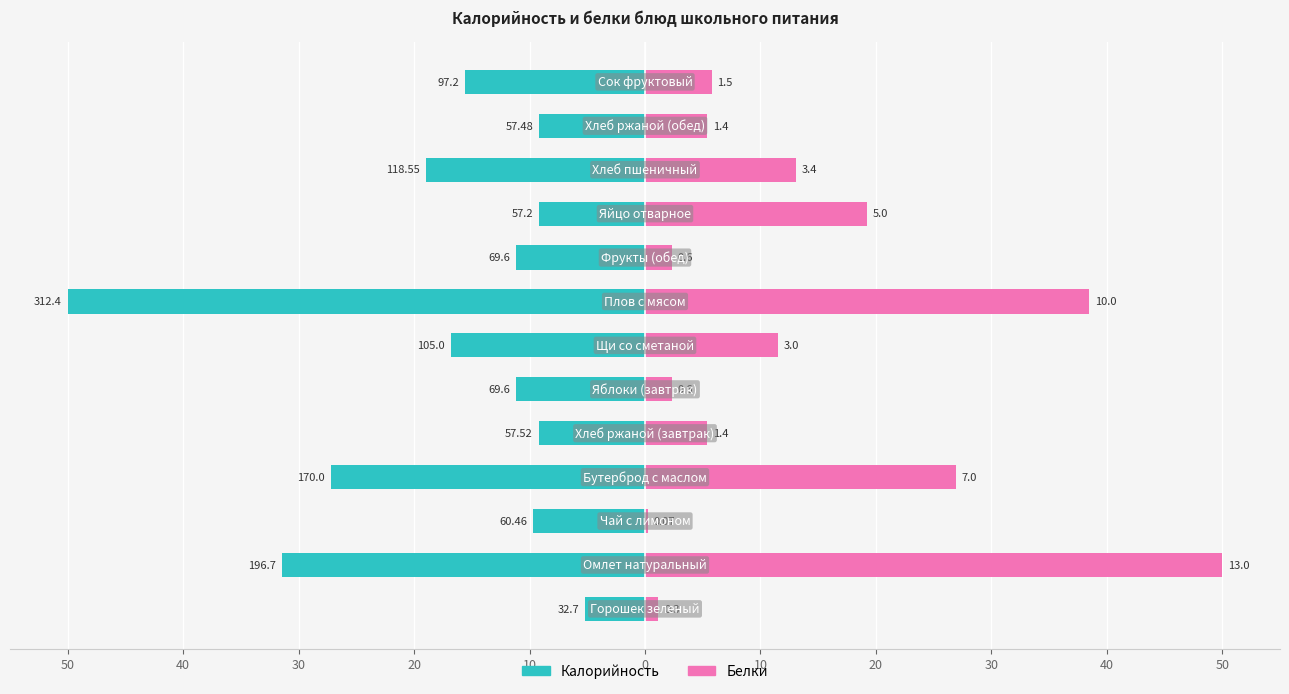

How many categories are shown in the chart?

13